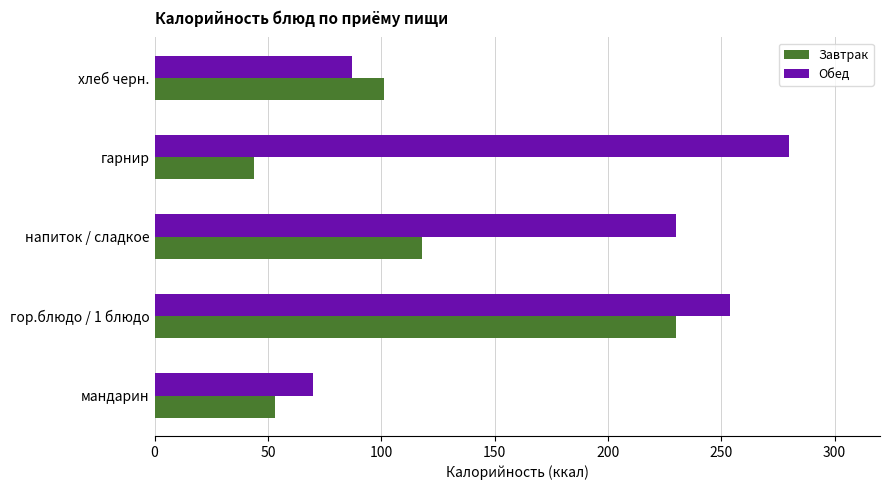

What is the total value across all series at гор.блюдо / 1 блюдо?

484